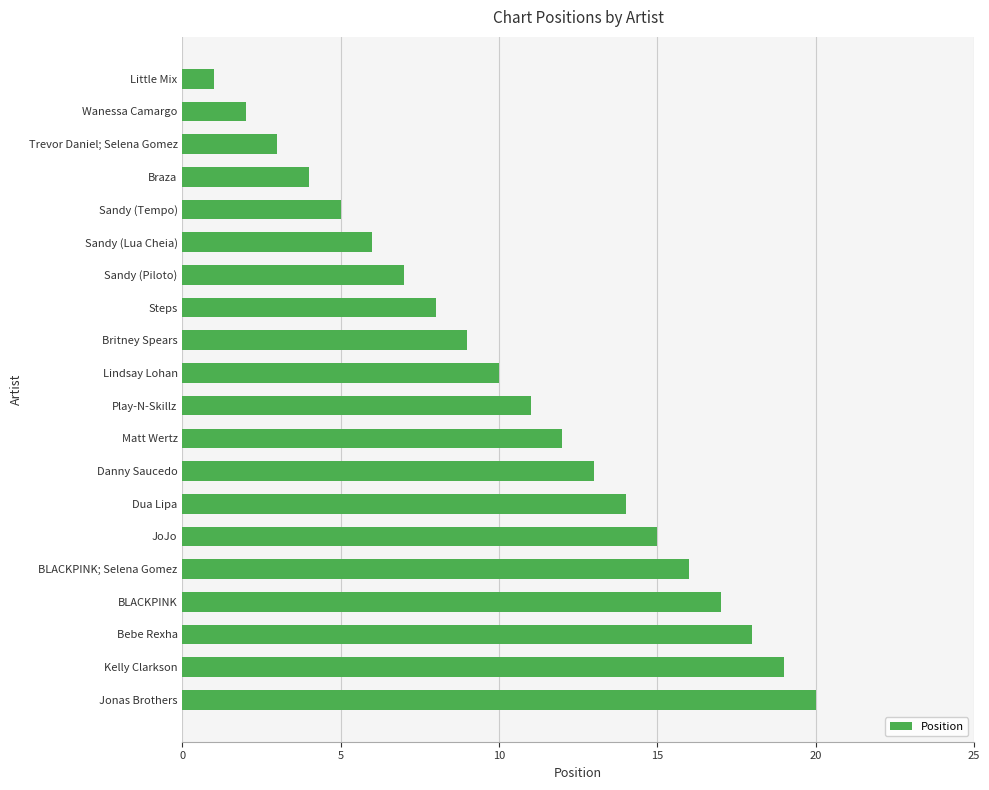

Approximately how many times larger is the value at Lindsay Lohan compared to Britney Spears?

1.1